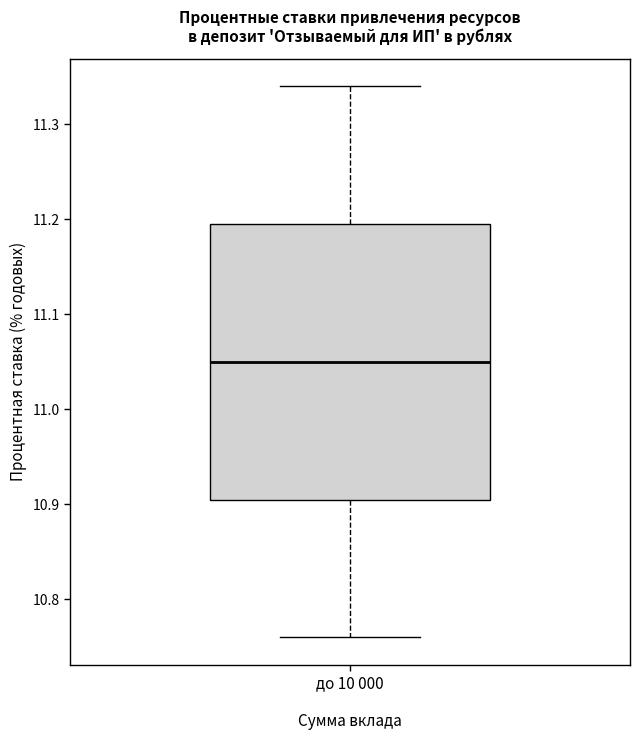

Read this box plot against the y-axis: the position of the median line, the range covered by the box, and the ends of both whiskers. The values are not printed on the chart, so give them approximately, as read against the axis.

median 11.05, box 10.91 to 11.20, whiskers 10.76 to 11.34